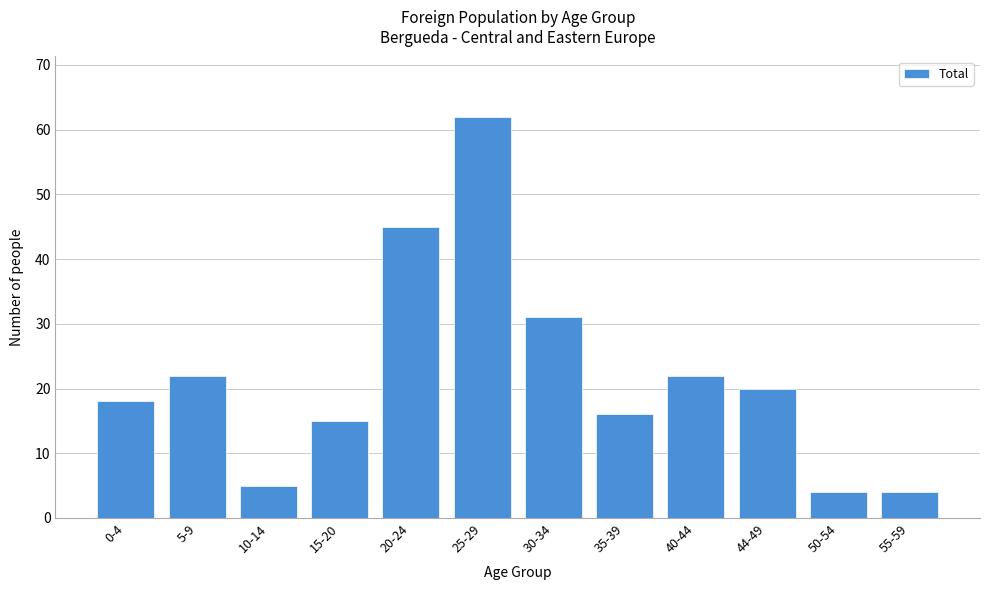

Reading left to right, what are all the values shown in this chart?

0-4=18	5-9=22	10-14=5	15-20=15	20-24=45	25-29=62	30-34=31	35-39=16	40-44=22	44-49=20	50-54=4	55-59=4